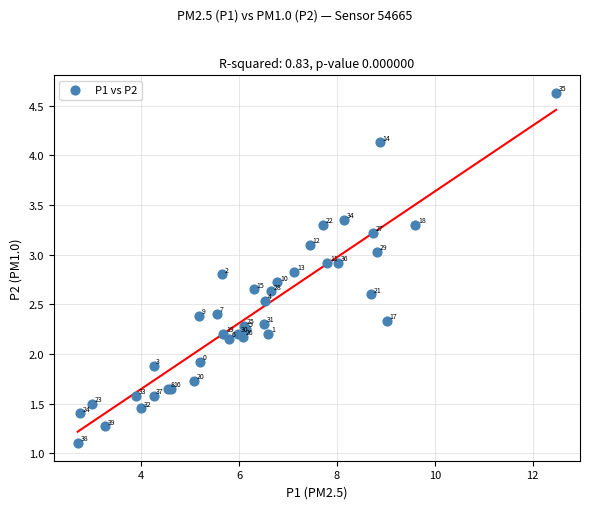

What Y value in the scatter plot is closest to 2?

1.9